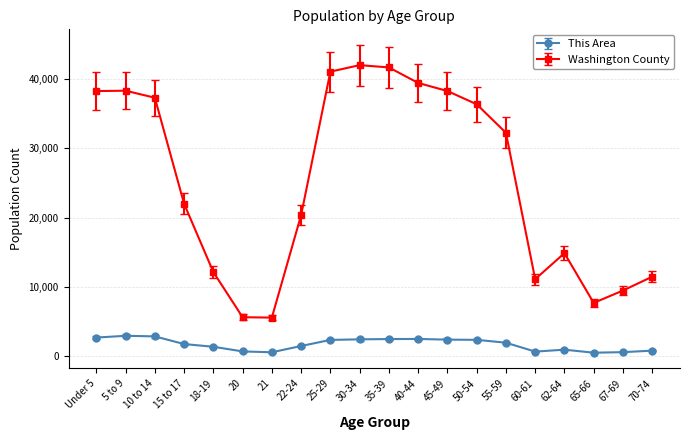

What is the maximum value for This Area?

2980